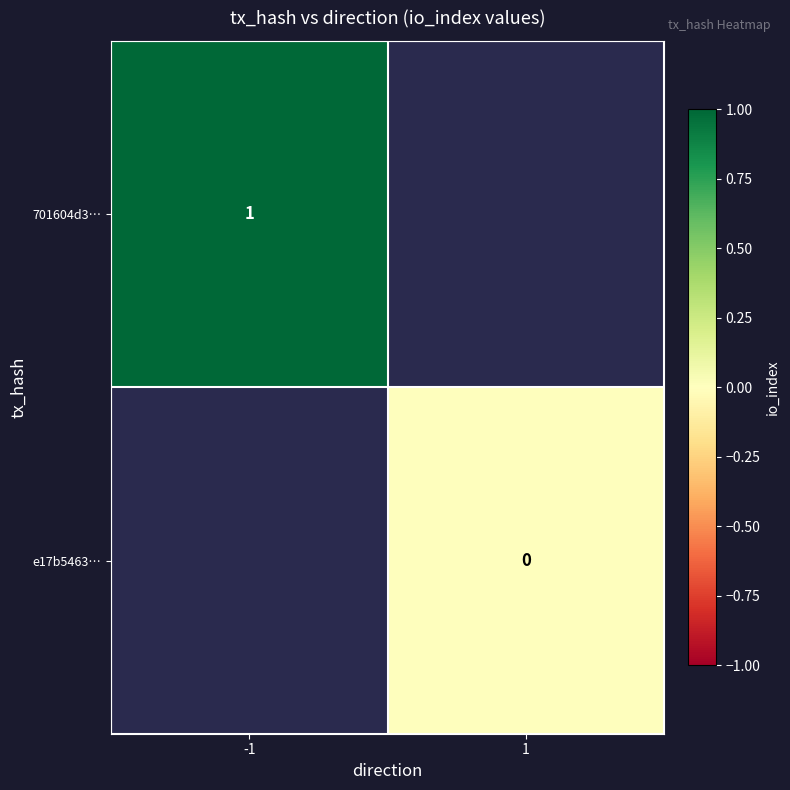

The 701604d3… series shows 1 at -1. True or false?

True